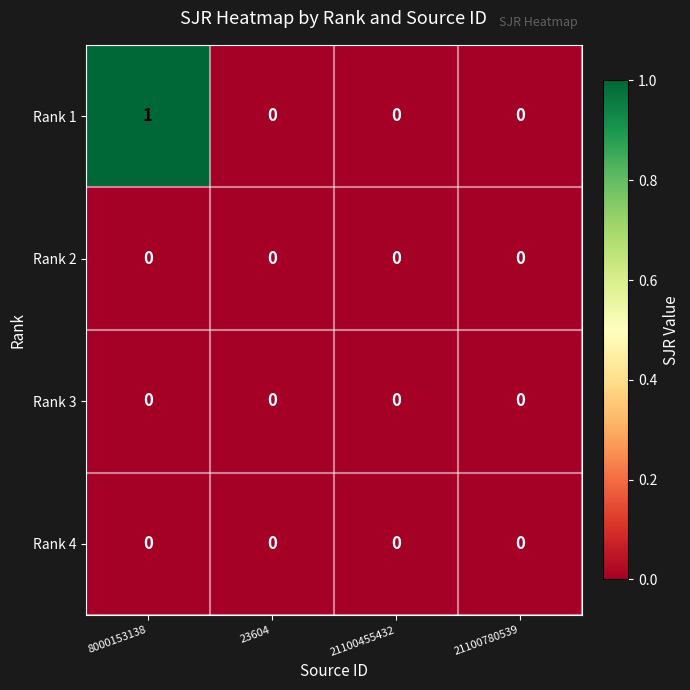

At which category is the sum across all series the highest?

8000153138